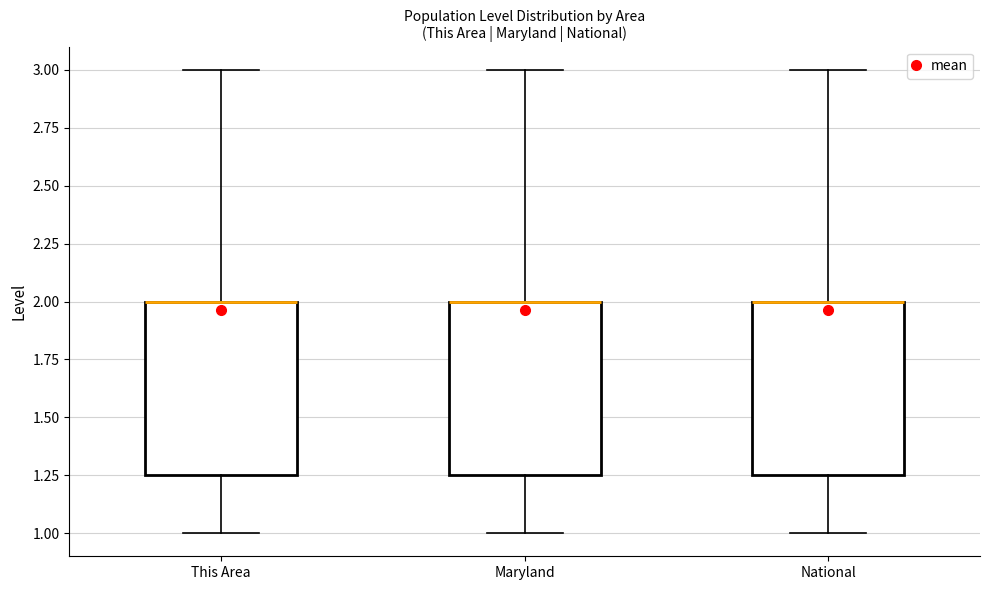

Reading left to right, transcribe this box plot: for each box, give where its median line is, the range the box spans, and where its two whiskers end, as read against the y-axis. The values are not printed on the chart, so give them approximately, as read against the axis.

This Area: median 2.00 (drawn on the box's upper edge), box 1.25 to 2.00, whiskers 1.00 to 3.00
Maryland: median 2.00 (drawn on the box's upper edge), box 1.25 to 2.00, whiskers 1.00 to 3.00
National: median 2.00 (drawn on the box's upper edge), box 1.25 to 2.00, whiskers 1.00 to 3.00